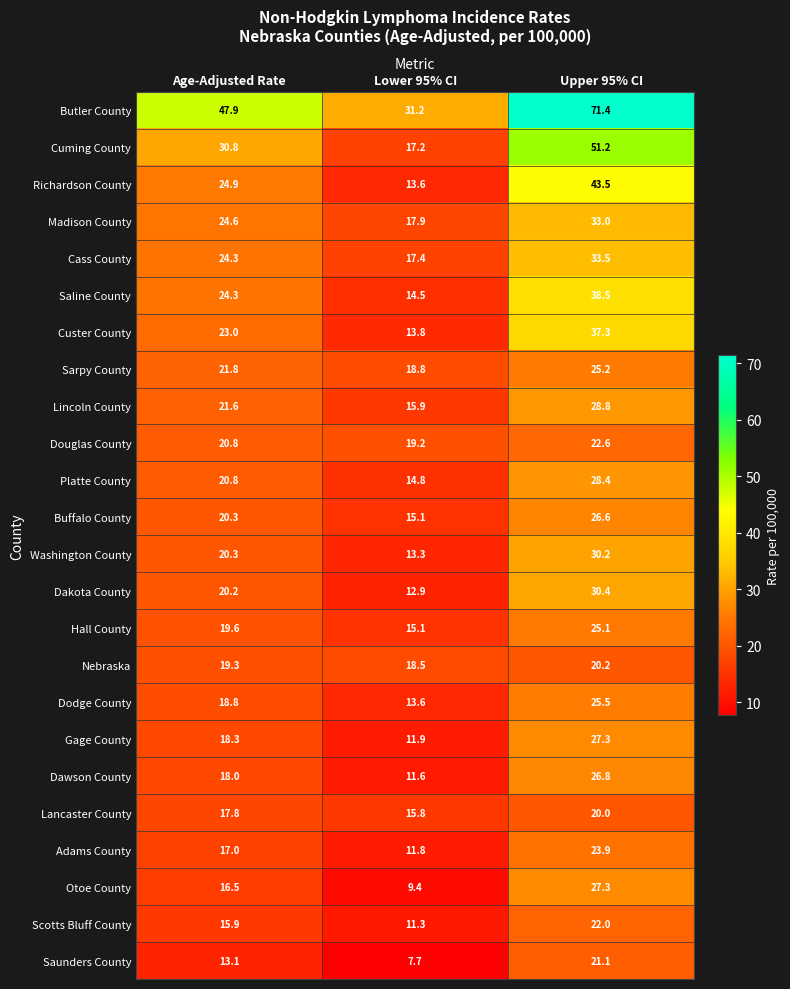

Which series has the largest total across all categories?

Butler County